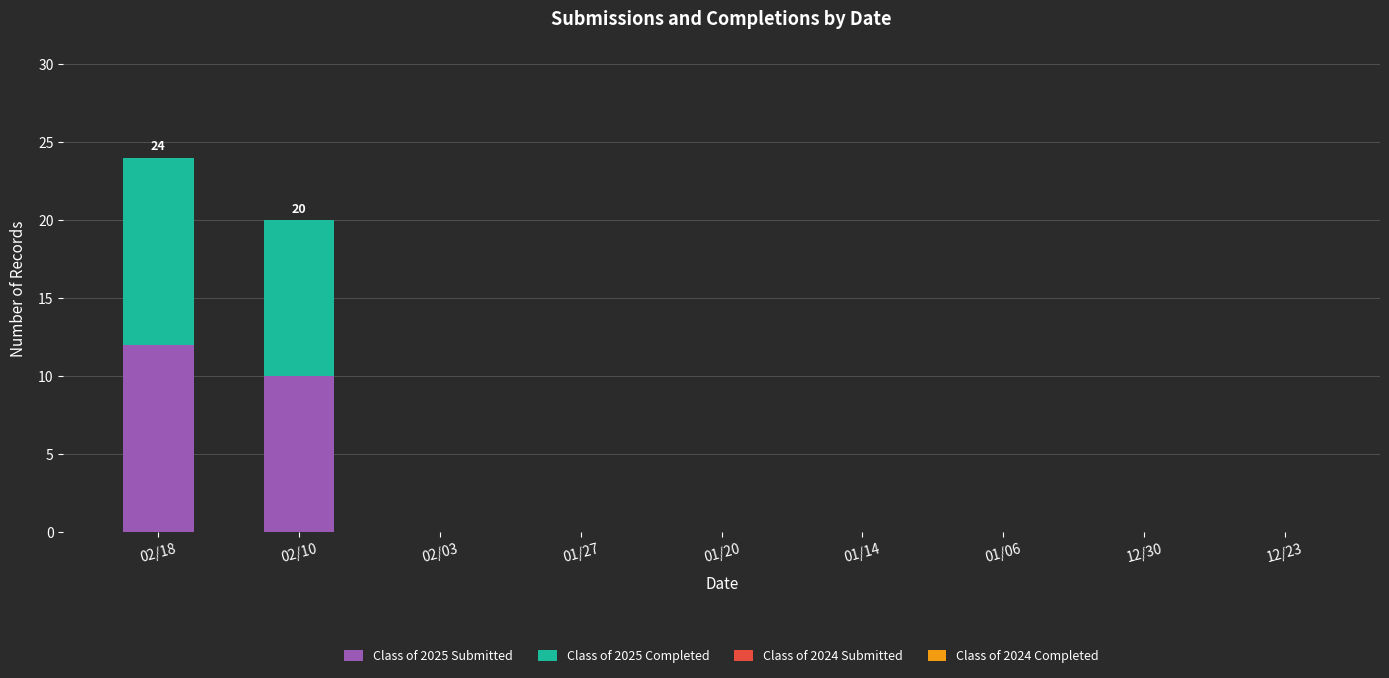

Are the bars horizontal?

No